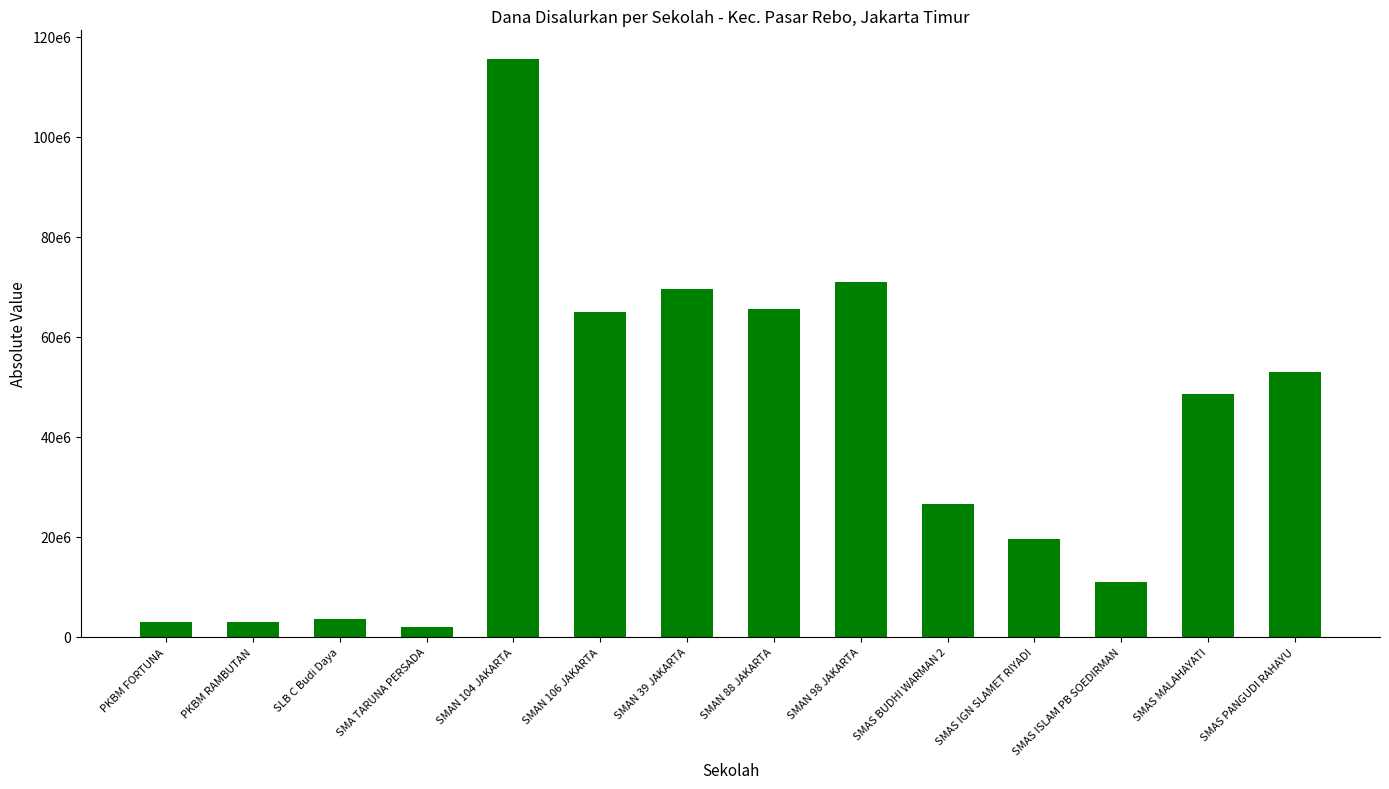

Where is the data nearest to the value 58750000?

SMAS PANGUDI RAHAYU